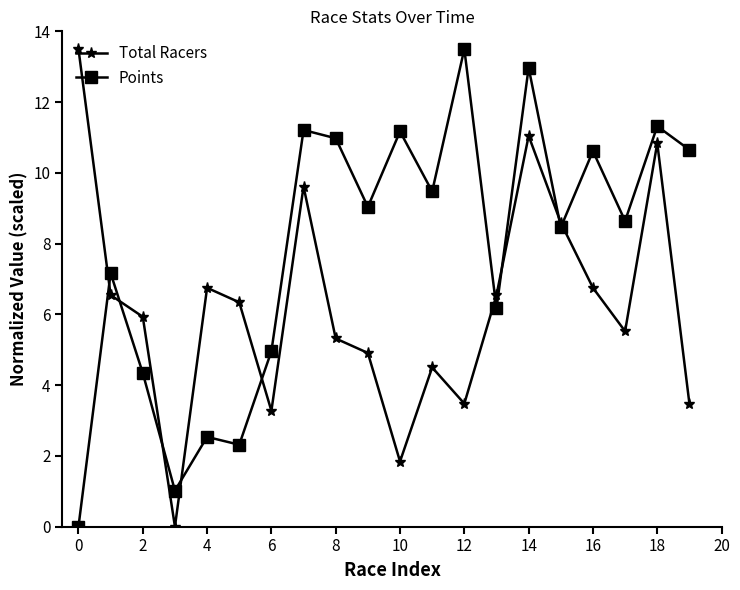

What is the average value of the Total Racers series?

6.2